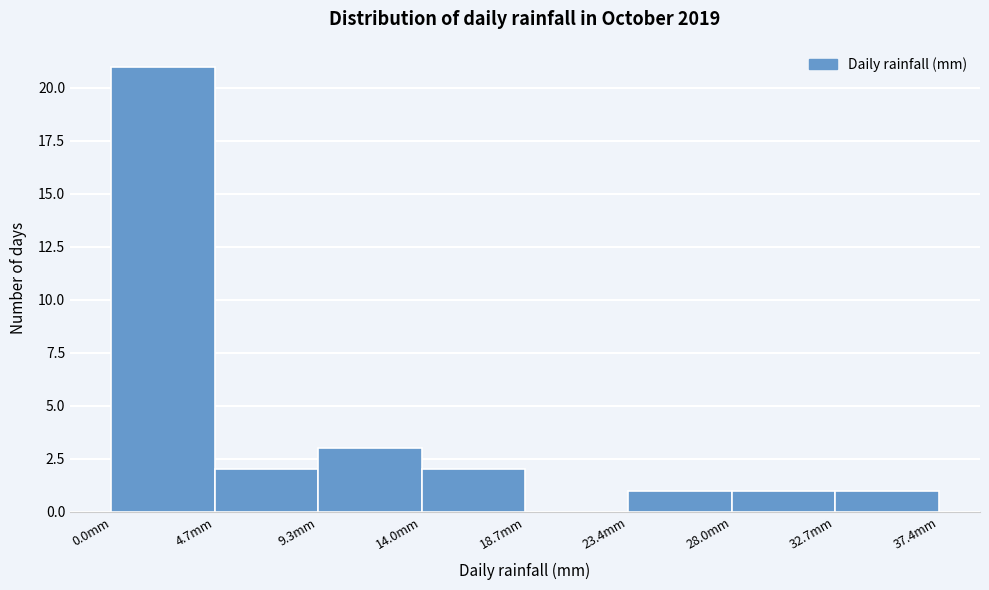

What is the height of the bar covering 9.5 to 14.0 on the x-axis? Neither the bar edges nor the heights are printed on the chart, so give them approximately, as read against the axes.

3